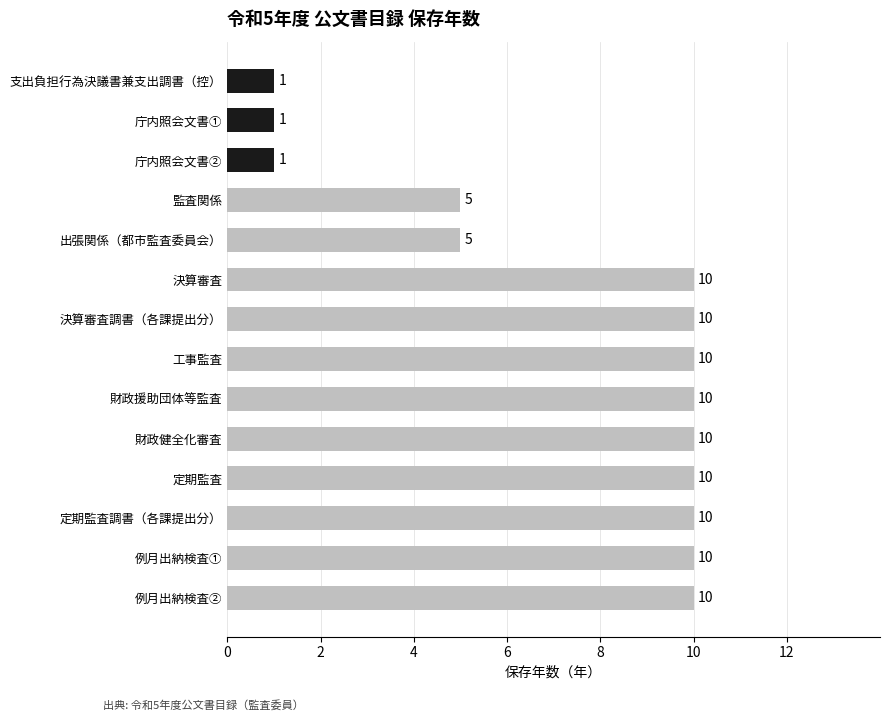

What is the maximum value shown in the chart?

10